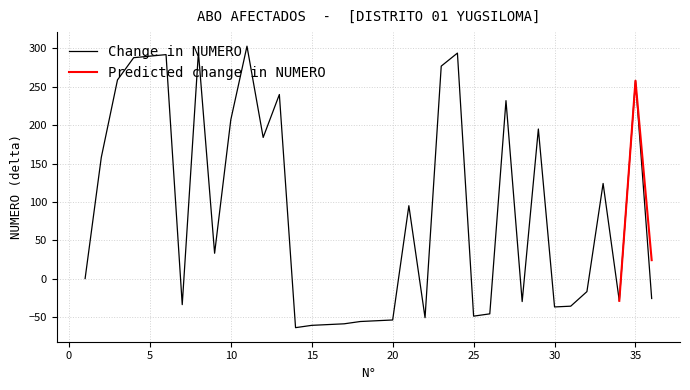

What is the value of the 33rd point from the left?

124